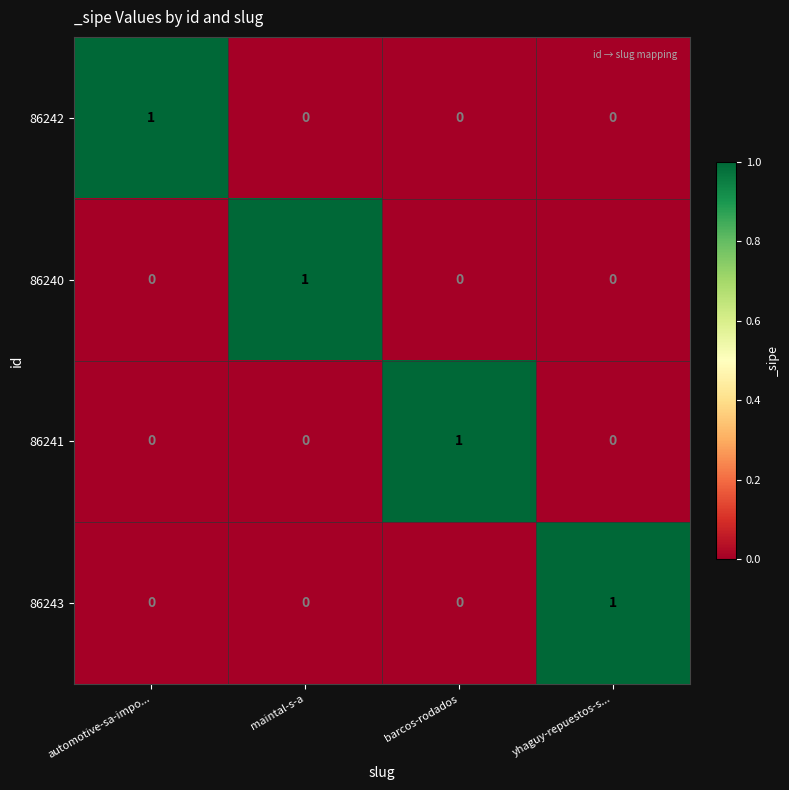

True or false: 86241 has a value of -1 at automotive-sa-impo....

False